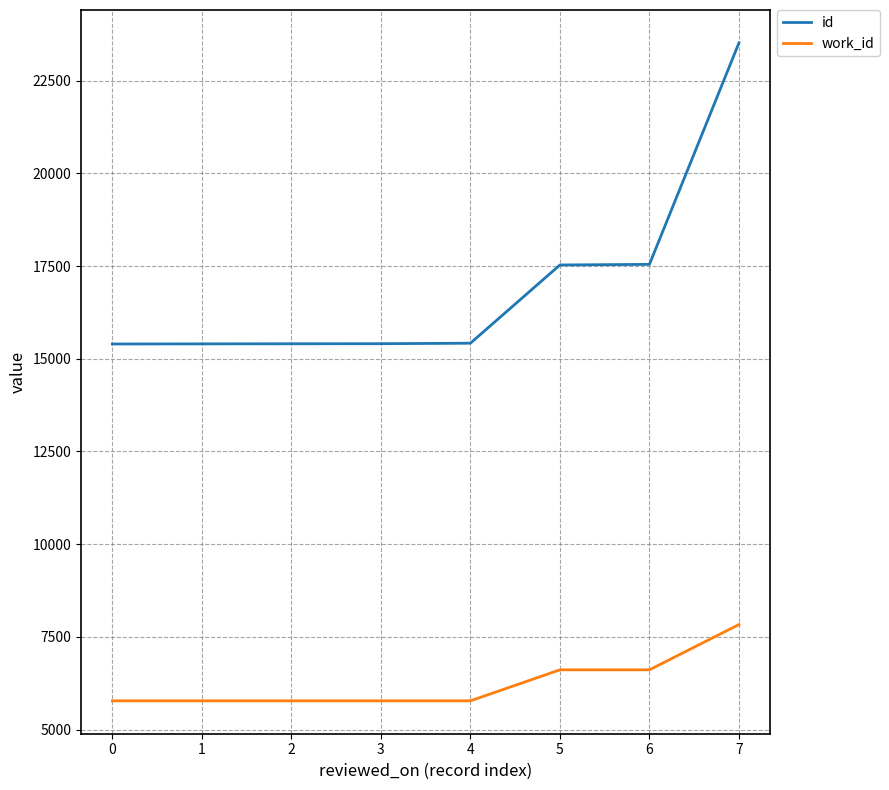

Rank the series by their maximum value, from highest to lowest.

id, work_id